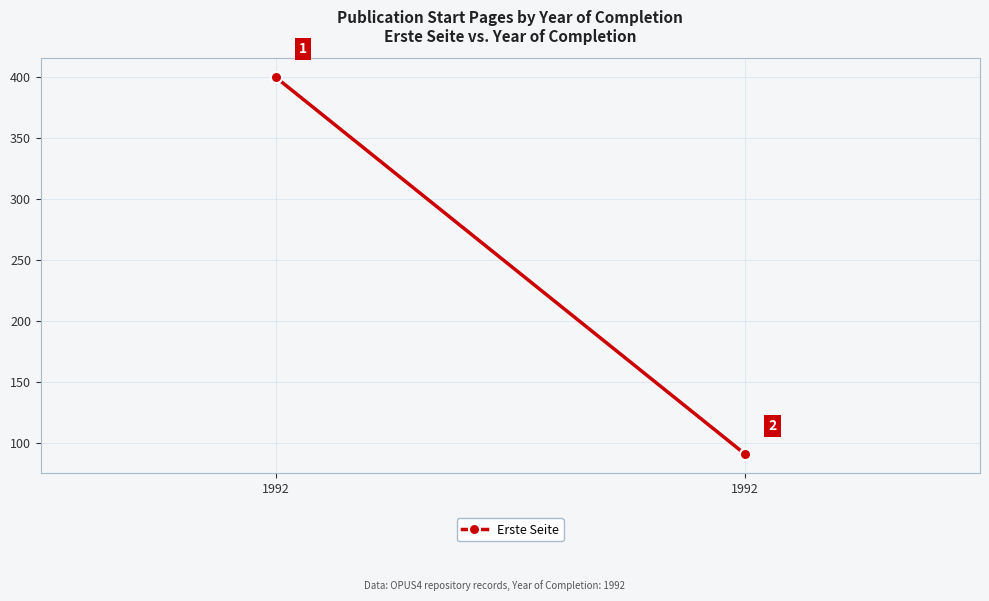

Which label corresponds to the largest value in the chart?

1992